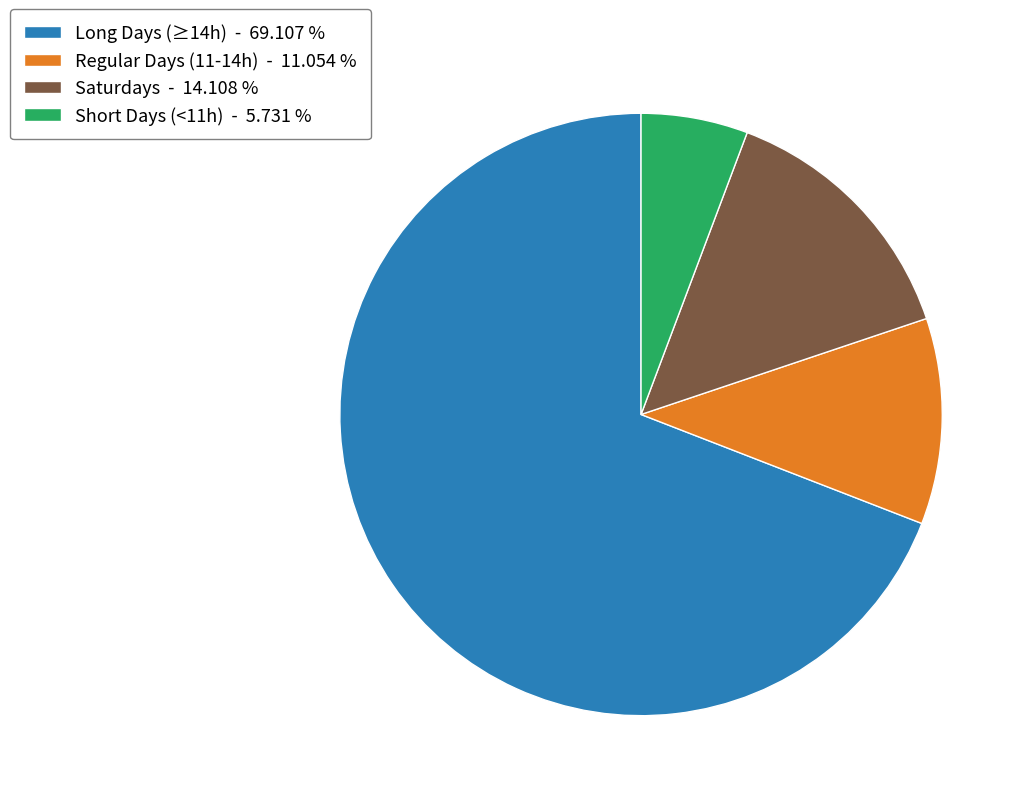

What is the smallest slice in the pie chart?

Short Days (<11h) - 5.731 %